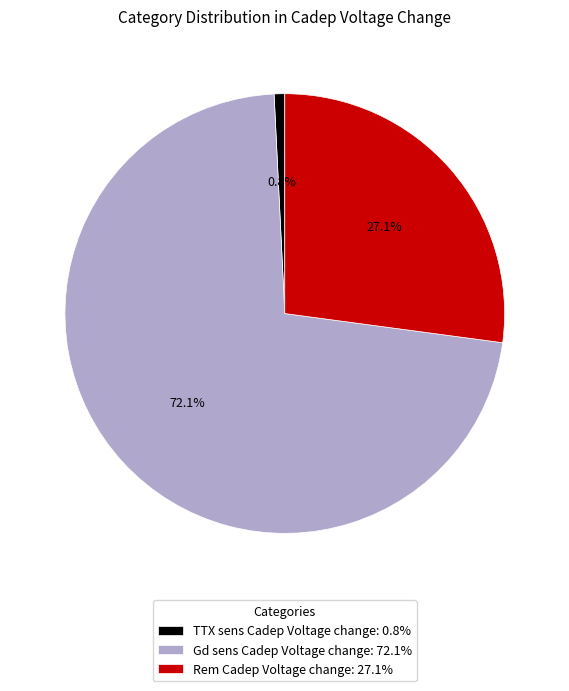

Combined, do TTX sens Cadep Voltage change and Rem Cadep Voltage change account for over 50%?

No